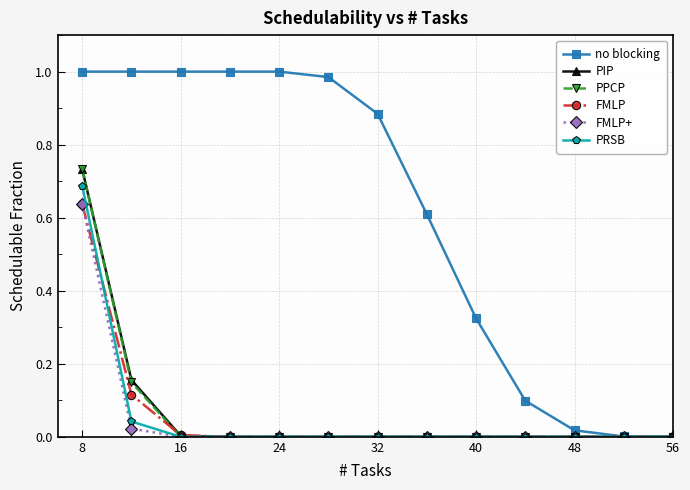

Which series has the largest total across all categories?

no blocking